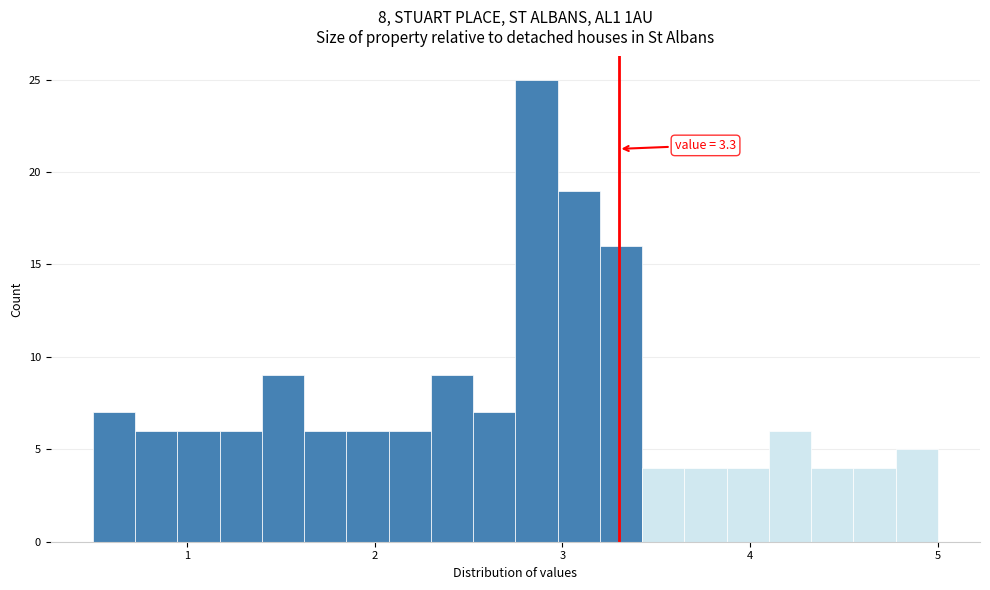

Around what value on the x-axis is the tallest bar? Give the approximate position of its centre, as read against the axis.

2.9